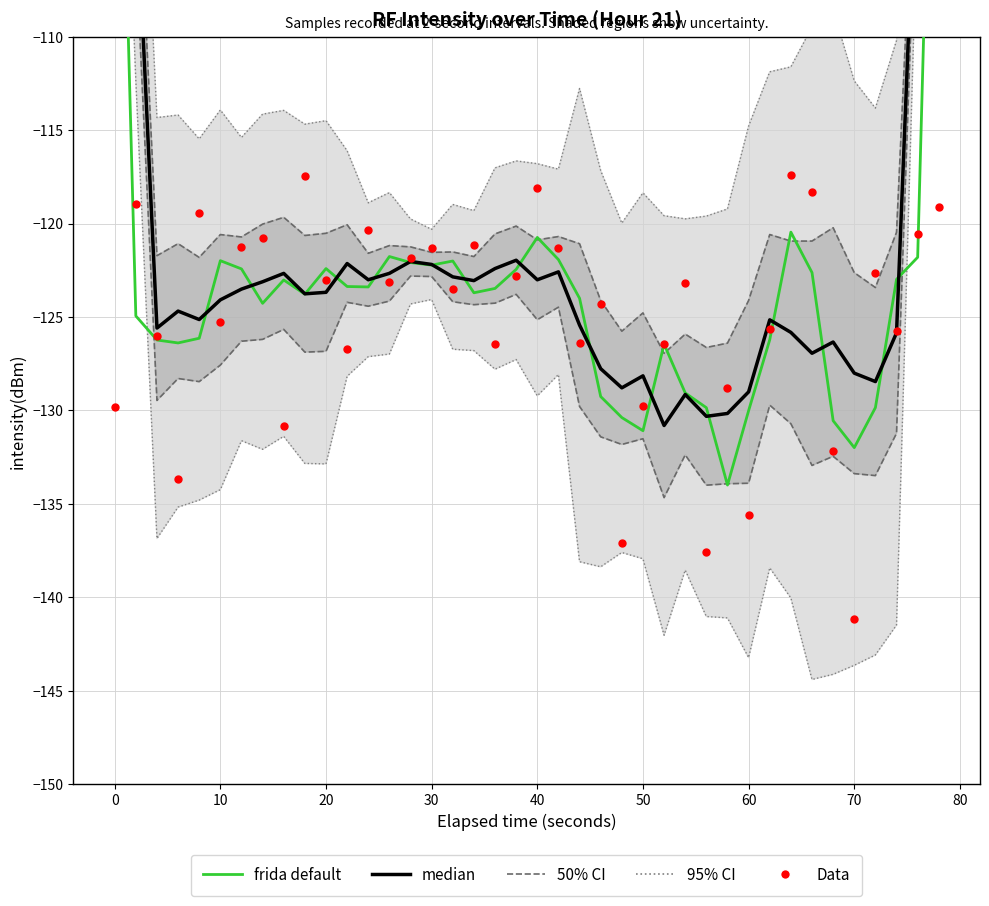

Which series has the largest total across all categories?

50% CI